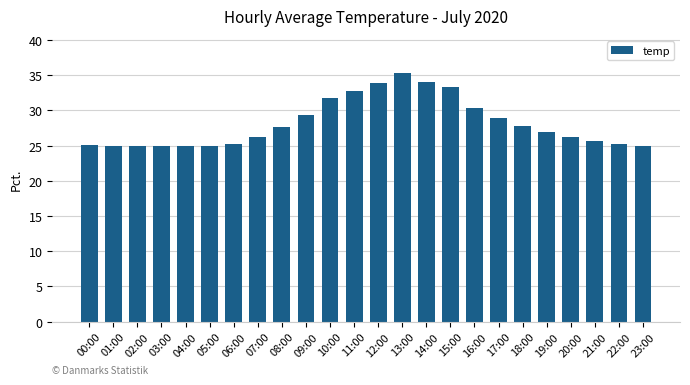

How many data points does each series have?

24